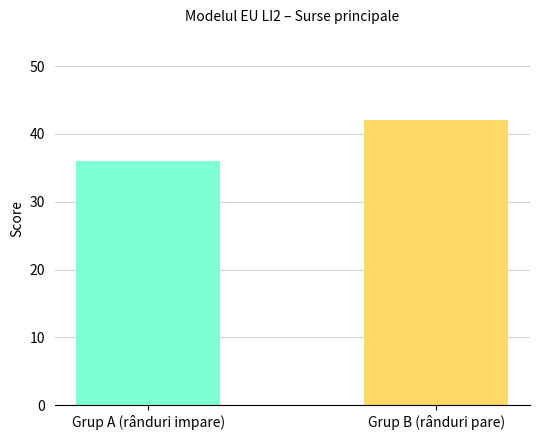

What is the greatest value displayed?

42